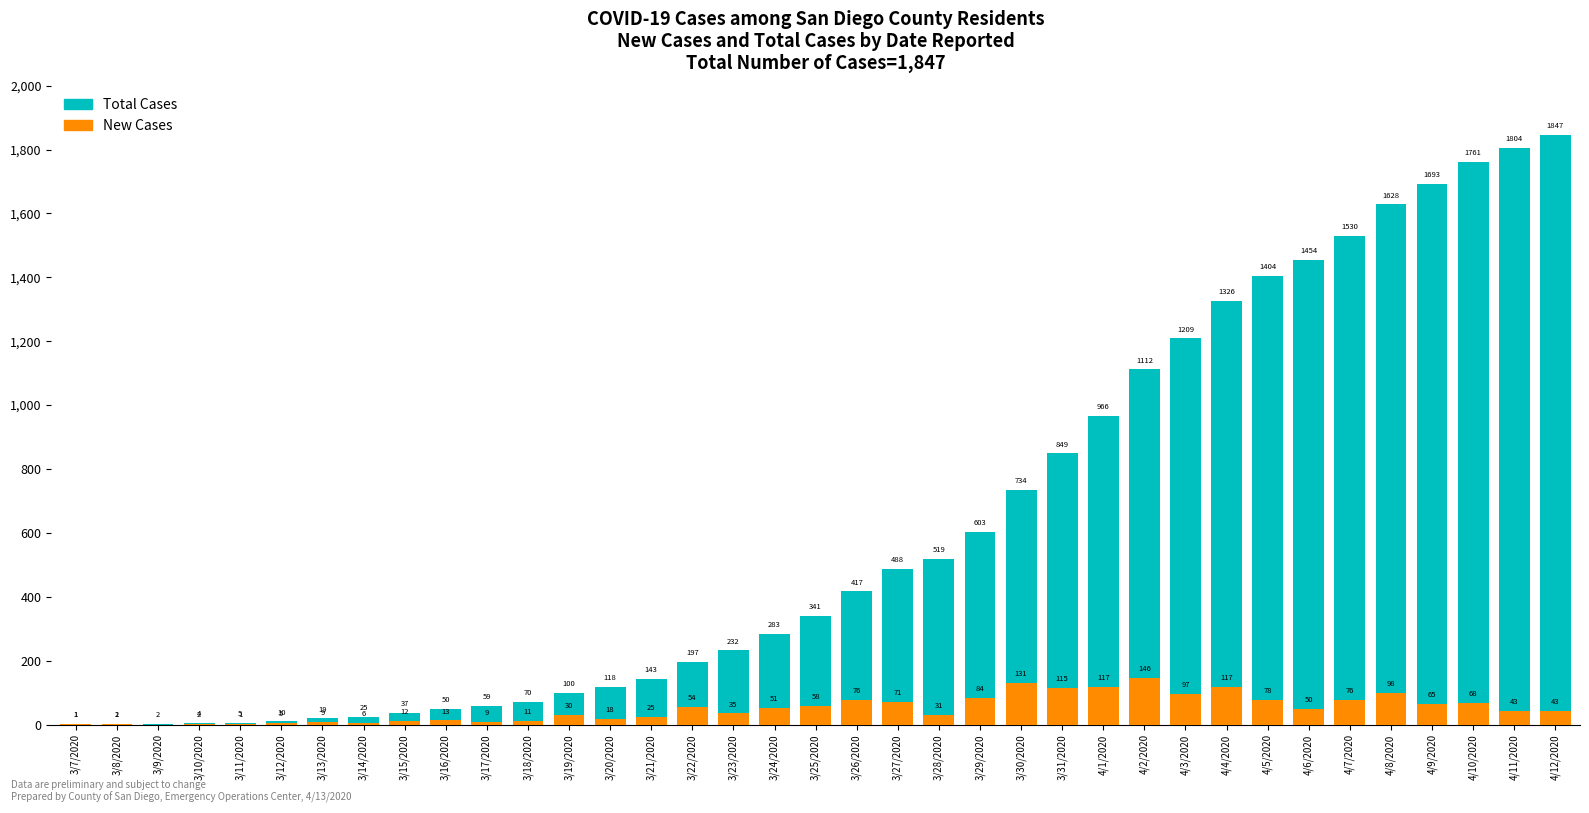

What are all the series names shown in the legend?

Total Cases, New Cases